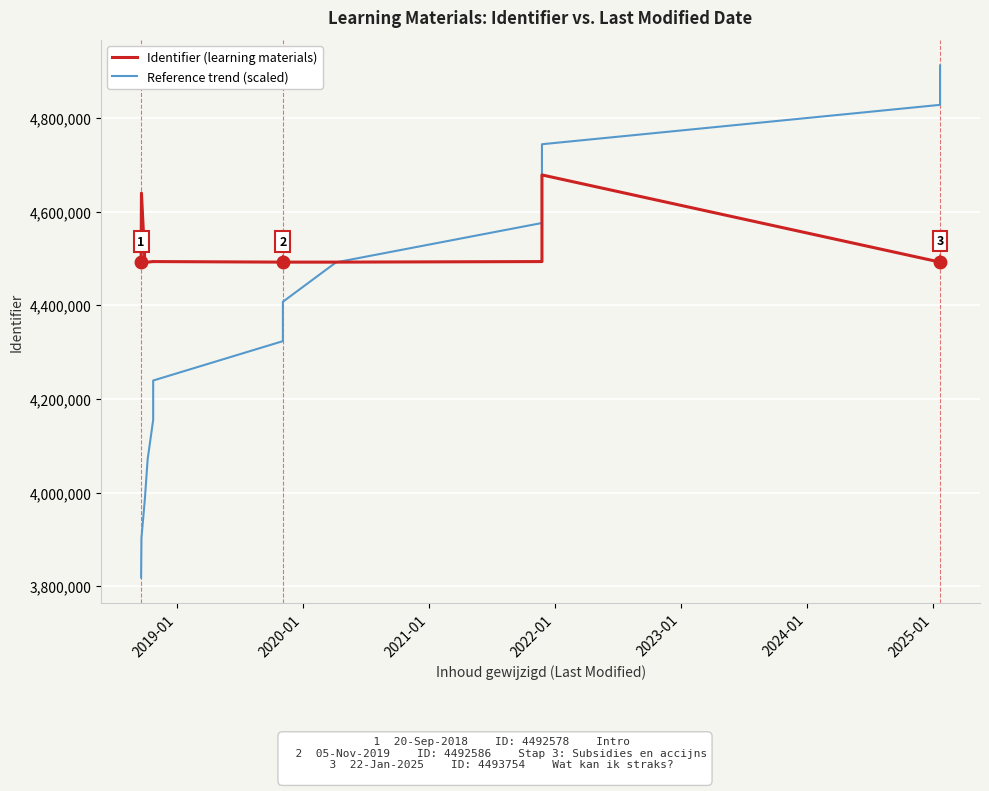

Is the value of Reference trend (scaled) at 8 greater than the value of Identifier (learning materials) at 13?

No